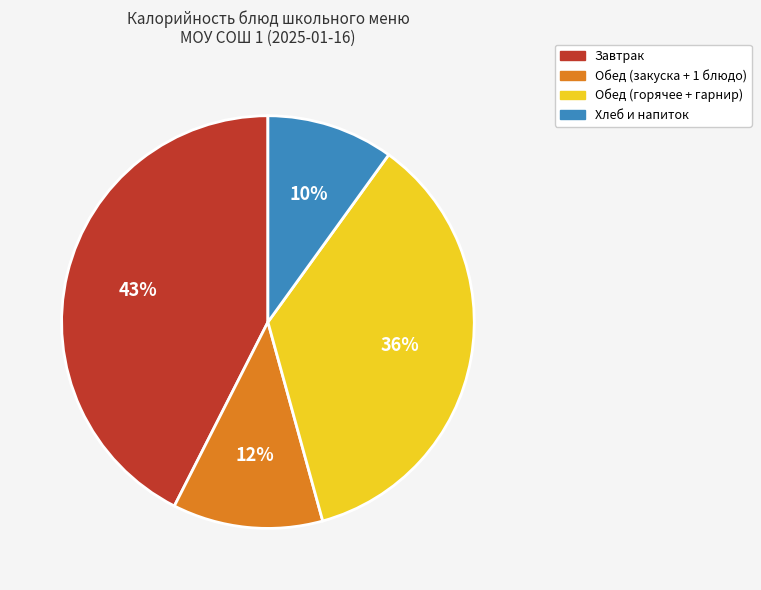

Is there a majority slice in this chart?

No